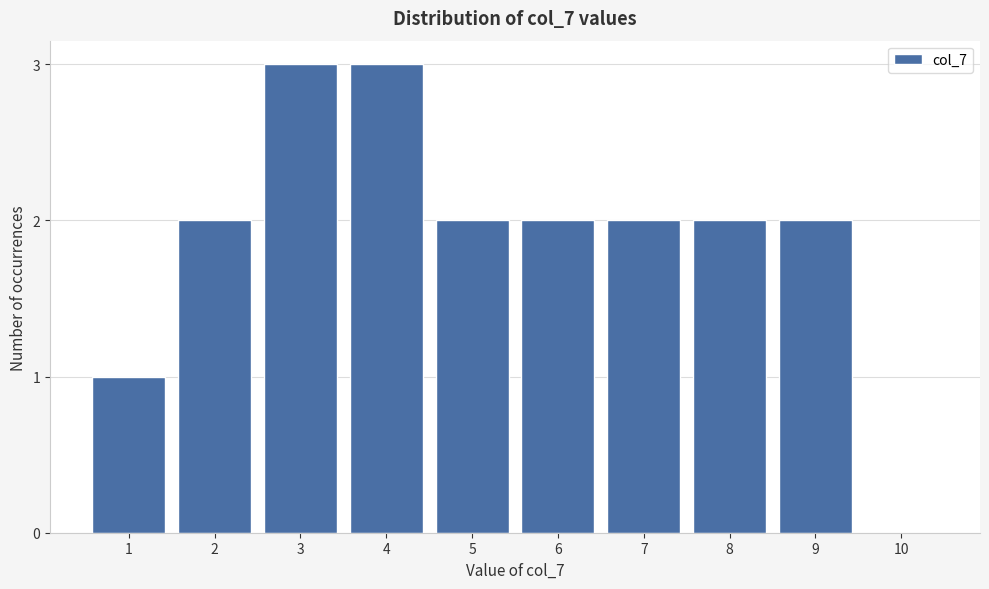

Reading left to right, extract all data points from this chart.

1=1	2=2	3=3	4=3	5=2	6=2	7=2	8=2	9=2	10=0